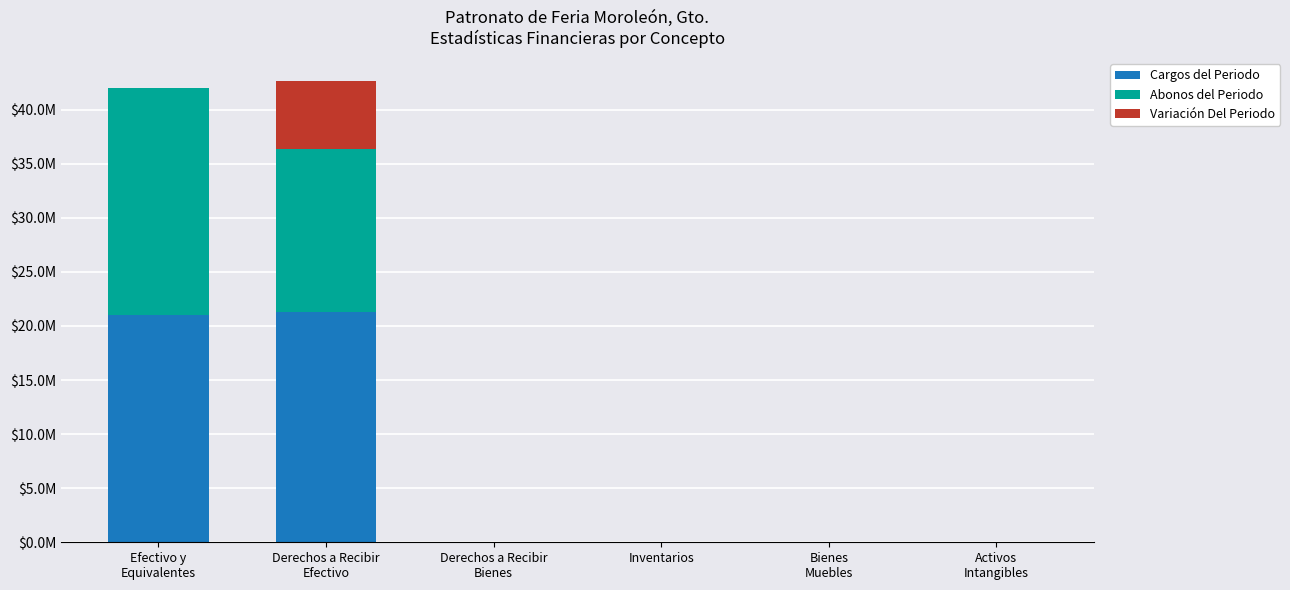

Does the chart contain stacked bars?

Yes